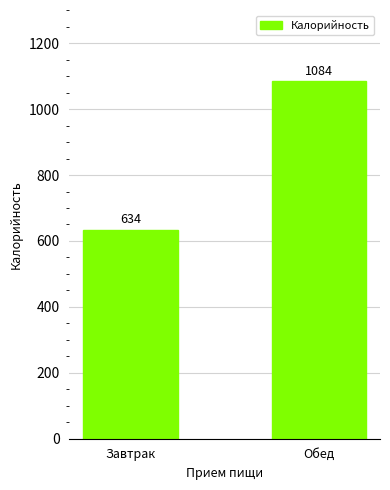

How many bars are there in total?

2